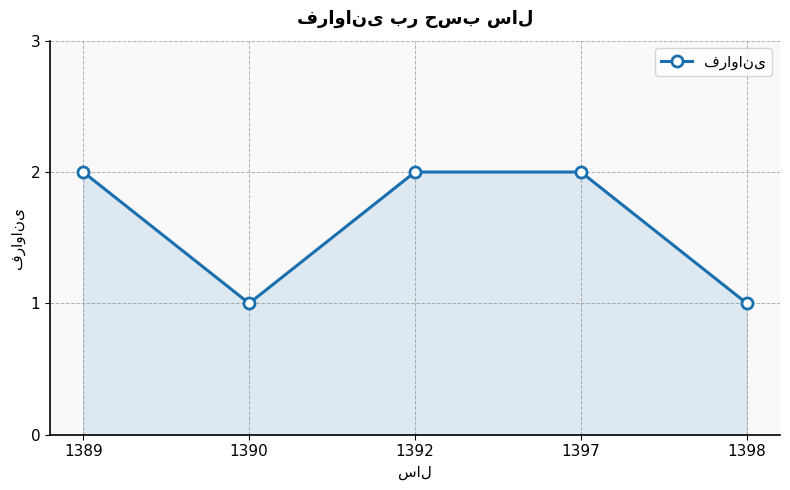

Reading left to right, transcribe all the data shown in this chart.

2	1	2	2	1